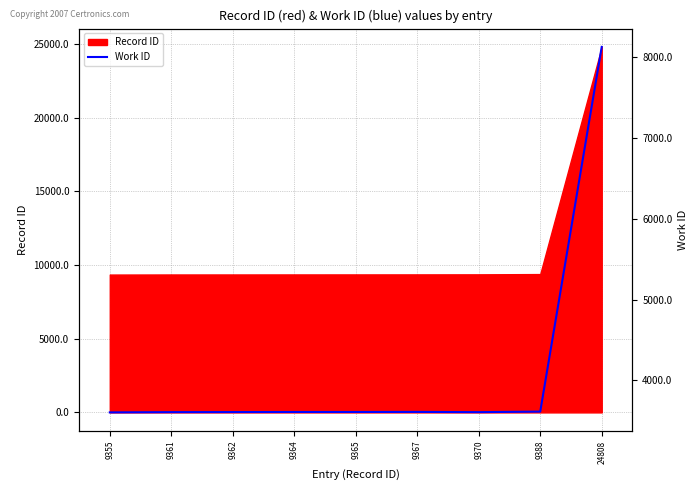

At which label does Record ID reach its peak?

24808